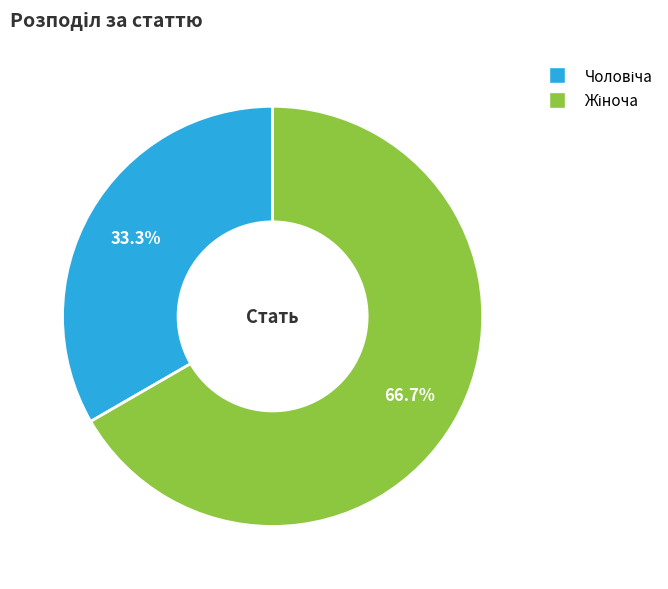

Does any single category account for the majority?

Yes